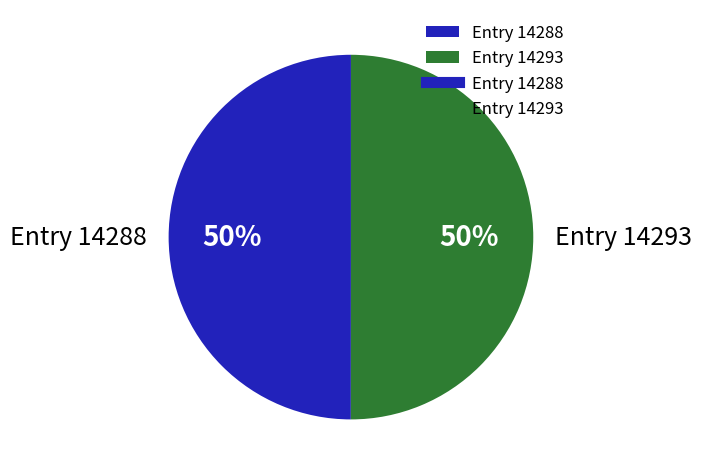

What percentage is the Entry 14293 slice, to the nearest percent?

50%